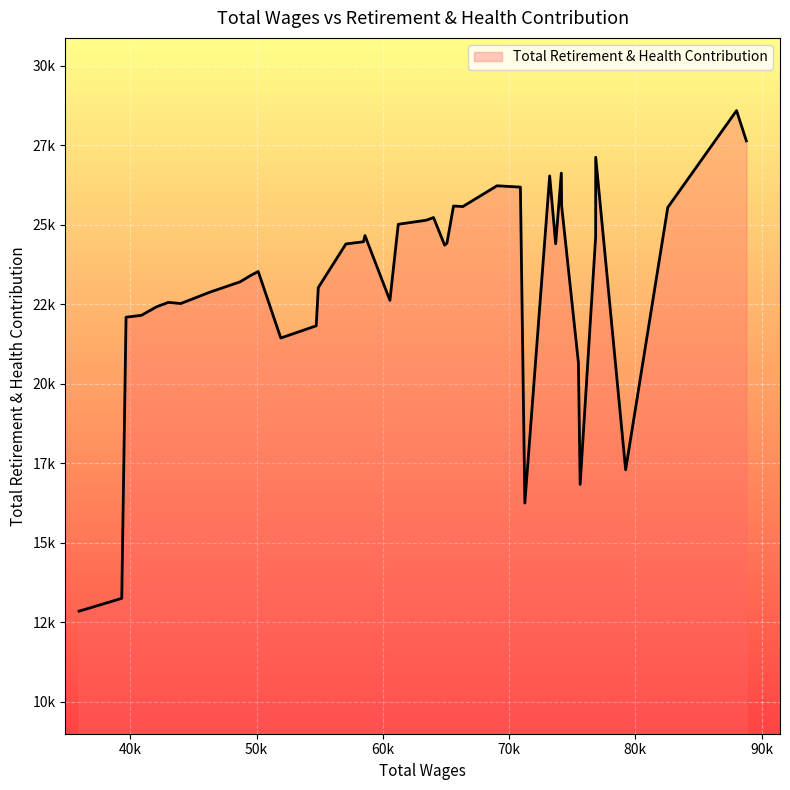

Does the chart display data point markers on the line(s)?

No